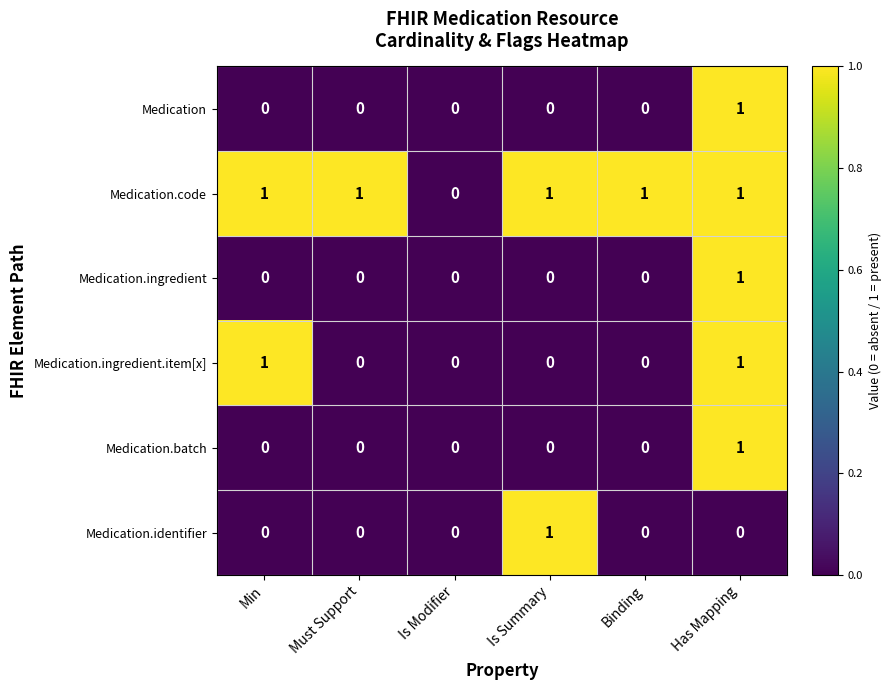

Which series has the largest total across all categories?

Medication.code